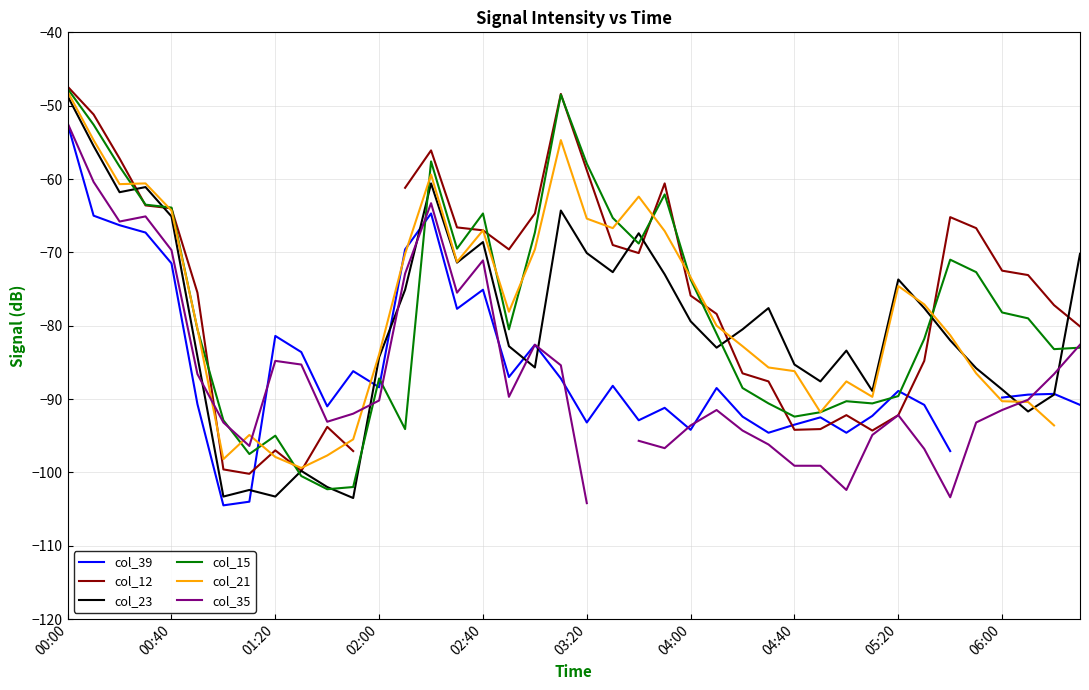

The value of col_15 at 02:40 is -15.1. True or false?

False